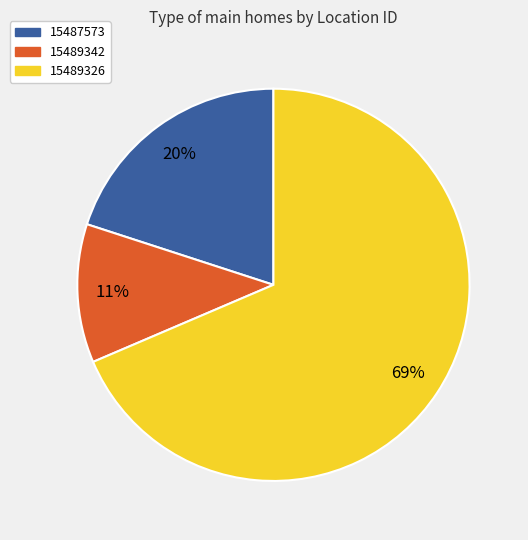

True or false: 15487573 accounts for 28% of the total.

False